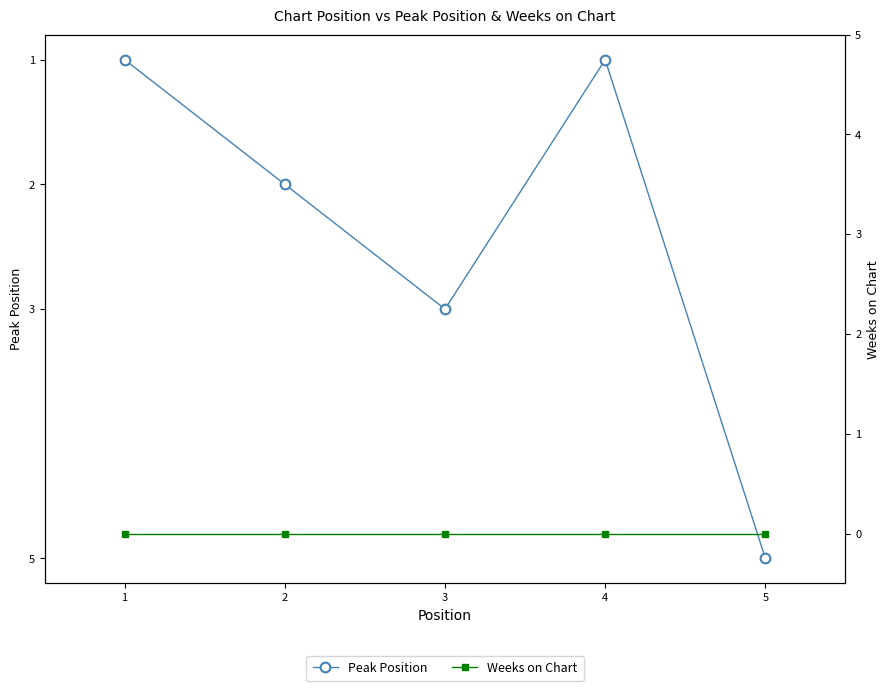

List the series in order of their overall mean, lowest first.

Weeks on Chart, Peak Position